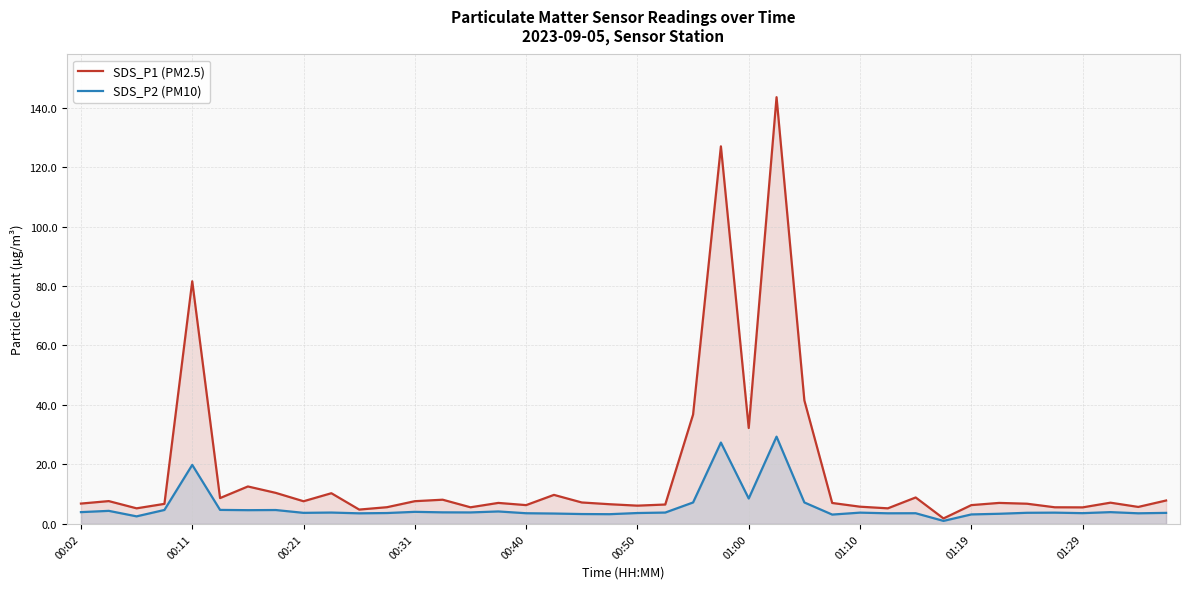

True or false: SDS_P2 (PM10) and SDS_P1 (PM2.5) cross at least once.

False